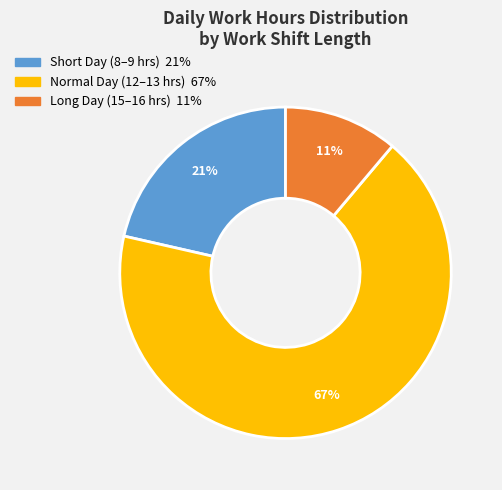

Is there any slice that represents more than half of the pie?

Yes